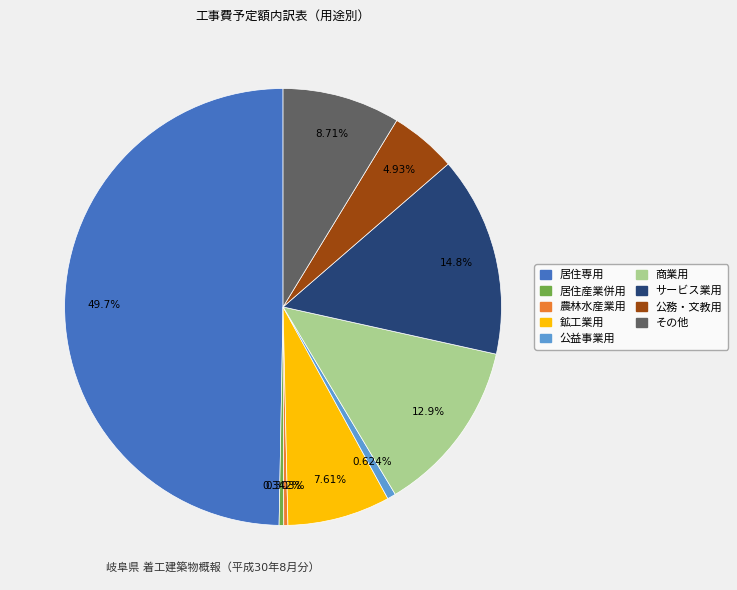

Does その他 represent more than half of the total?

No